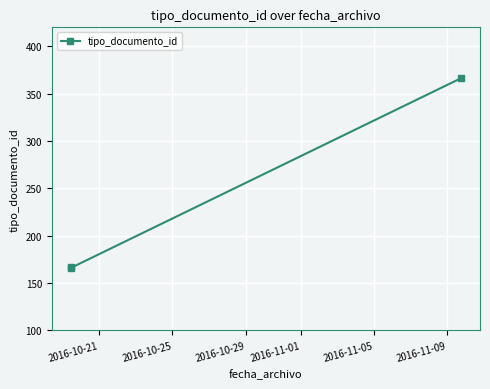

What is the average value?

233